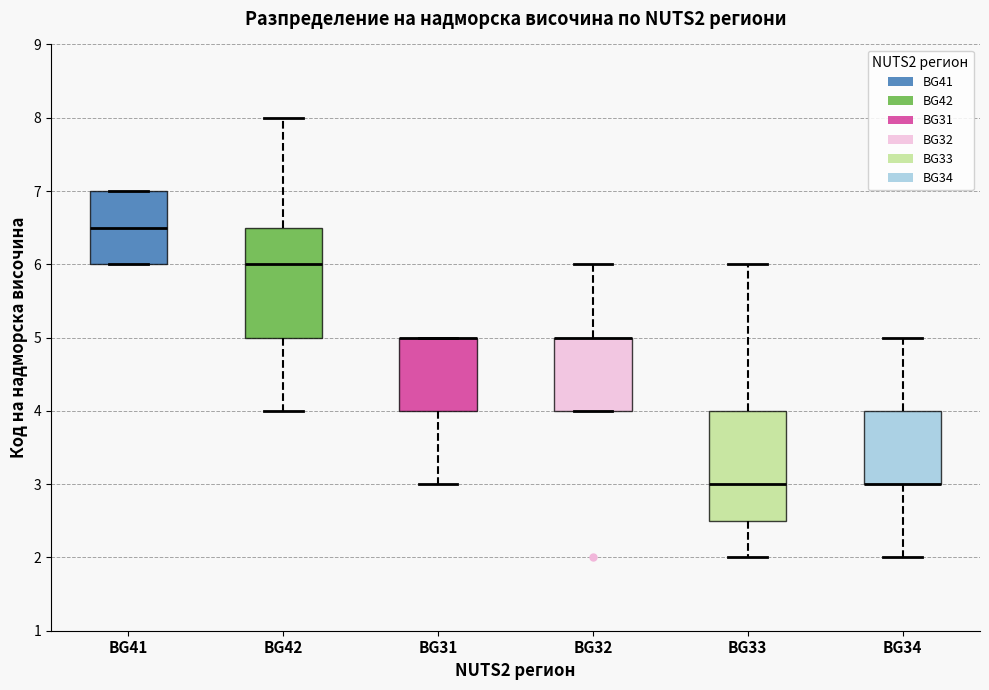

Reading left to right, transcribe this box plot: for each box, give where its median line is, the range the box spans, and where its two whiskers end, as read against the y-axis. The values are not printed on the chart, so give them approximately, as read against the axis.

BG41: median 6.5, box 6.0 to 7.0, whiskers 6.0 to 7.0
BG42: median 6.0, box 5.0 to 6.5, whiskers 4.0 to 8.0
BG31: median 5.0 (drawn on the box's upper edge), box 4.0 to 5.0, whiskers 3.0 to 5.0
BG32: median 5.0 (drawn on the box's upper edge), box 4.0 to 5.0, whiskers 4.0 to 6.0
BG33: median 3.0, box 2.5 to 4.0, whiskers 2.0 to 6.0
BG34: median 3.0 (drawn on the box's lower edge), box 3.0 to 4.0, whiskers 2.0 to 5.0